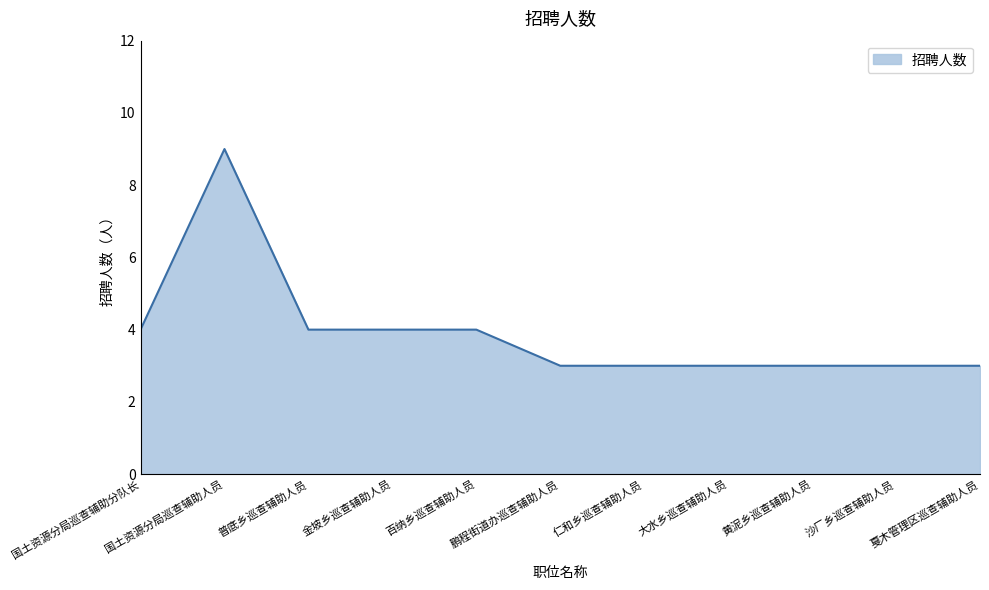

Is it true that the value at 黄泥乡巡查辅助人员 is 3?

True